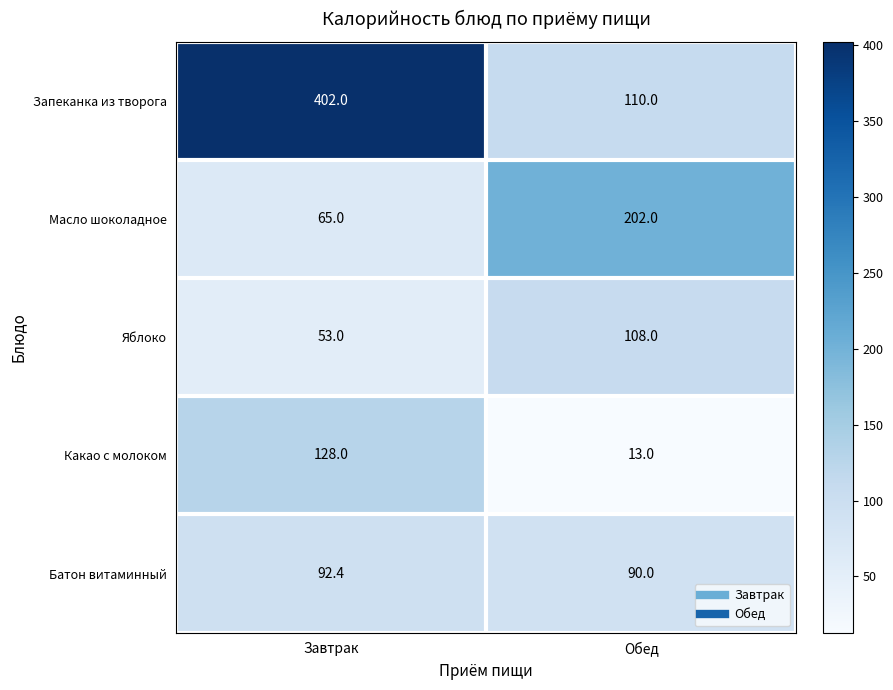

Read the Батон витаминный value at Завтрак.

92.4